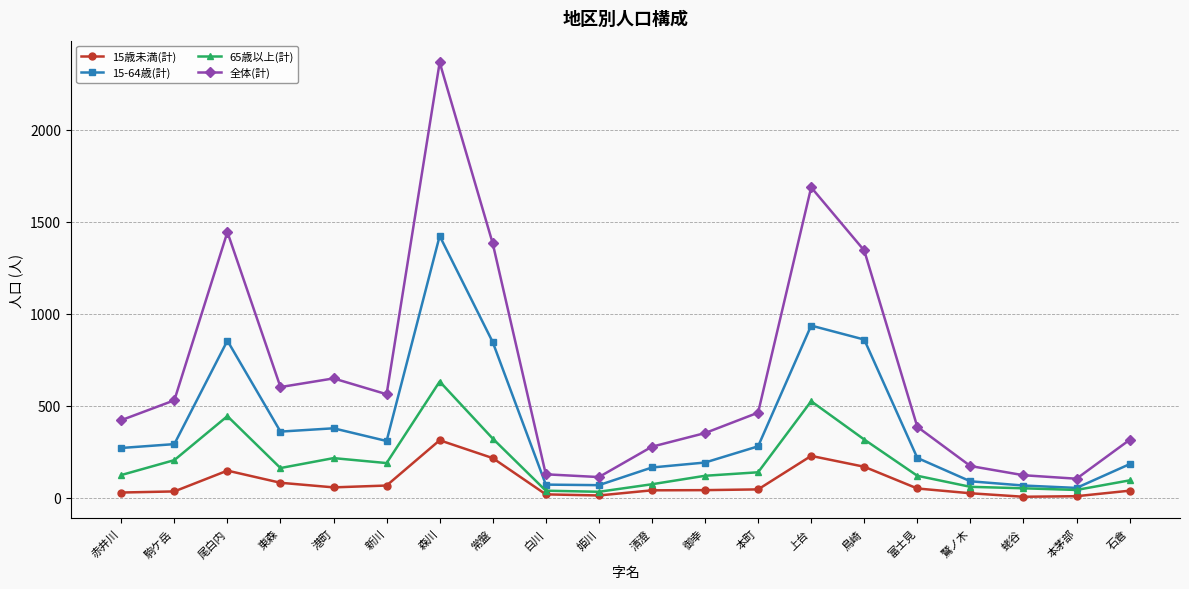

What is the value of the 65歳以上(計) point at the 15th from the left?

316